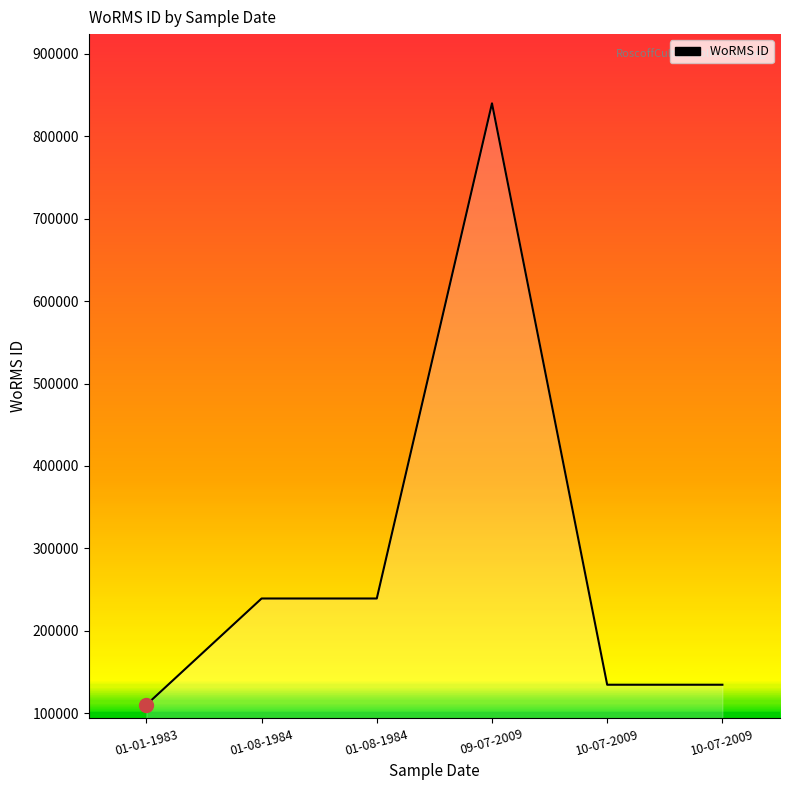

Reading left to right, what are all the values shown in this chart?

01-01-1983=110172	01-08-1984=239201	01-08-1984=239201	09-07-2009=840109	10-07-2009=134541	10-07-2009=134541